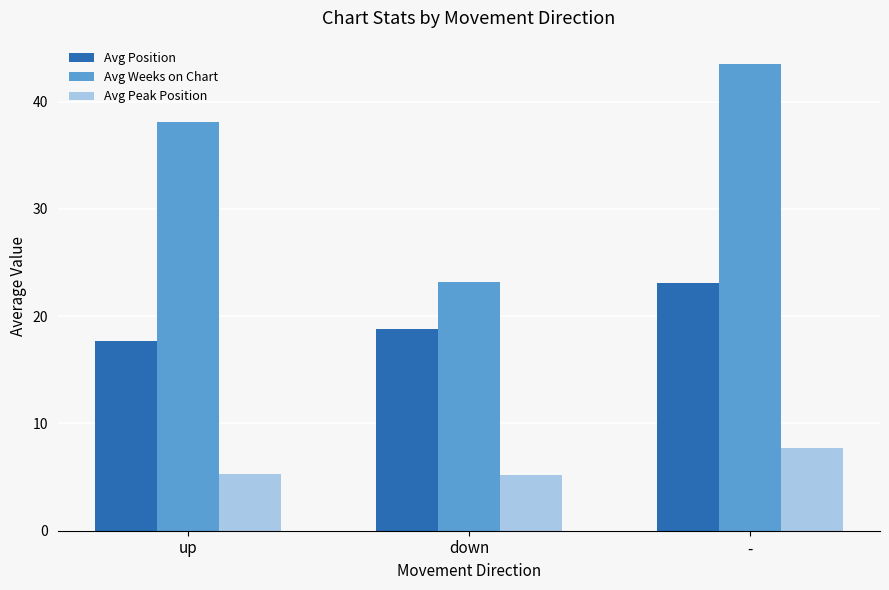

The Avg Peak Position series shows 10.2 at -. True or false?

False